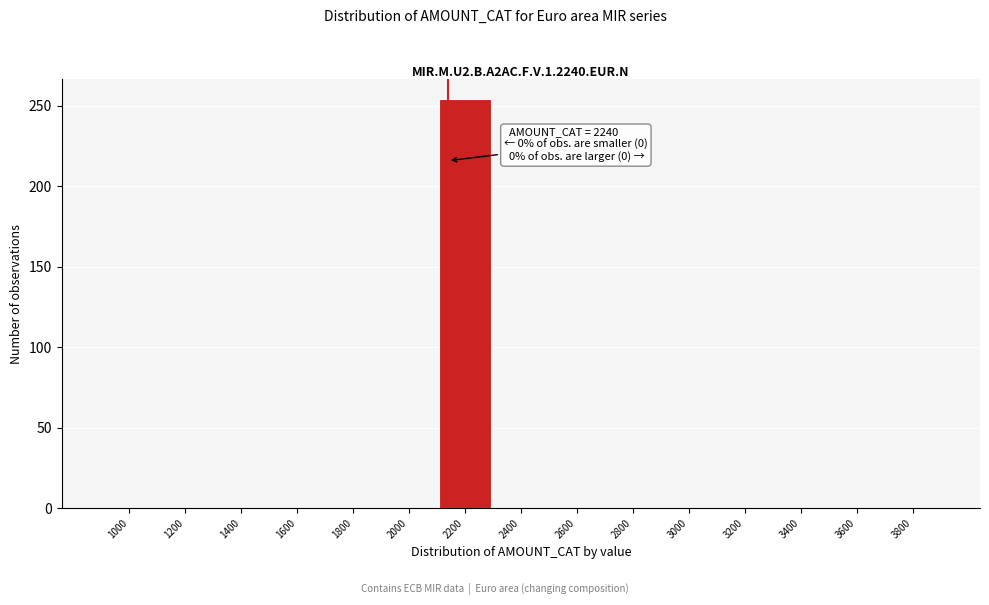

Reading right to left, list all the values displayed in this chart.

3800=0	3600=0	3400=0	3200=0	3000=0	2800=0	2600=0	2400=0	2200=254	2000=0	1800=0	1600=0	1400=0	1200=0	1000=0